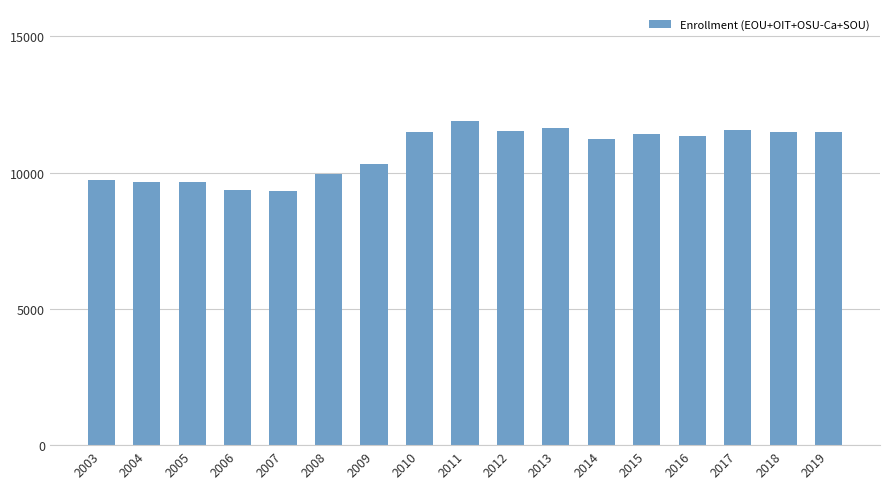

What is the greatest value displayed?

11894